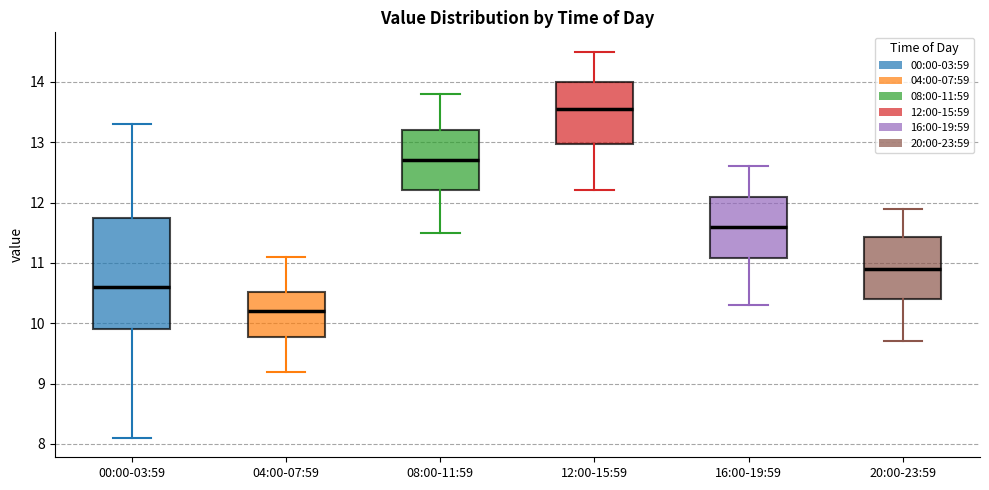

Reading left to right, transcribe this box plot: for each box, give where its median line is, the range the box spans, and where its two whiskers end, as read against the y-axis. The values are not printed on the chart, so give them approximately, as read against the axis.

00:00-03:59: median 10.6, box 9.9 to 11.7, whiskers 8.1 to 13.3
04:00-07:59: median 10.2, box 9.8 to 10.5, whiskers 9.2 to 11.1
08:00-11:59: median 12.7, box 12.2 to 13.2, whiskers 11.5 to 13.8
12:00-15:59: median 13.6, box 13.0 to 14.0, whiskers 12.2 to 14.5
16:00-19:59: median 11.6, box 11.1 to 12.1, whiskers 10.3 to 12.6
20:00-23:59: median 10.9, box 10.4 to 11.4, whiskers 9.7 to 11.9